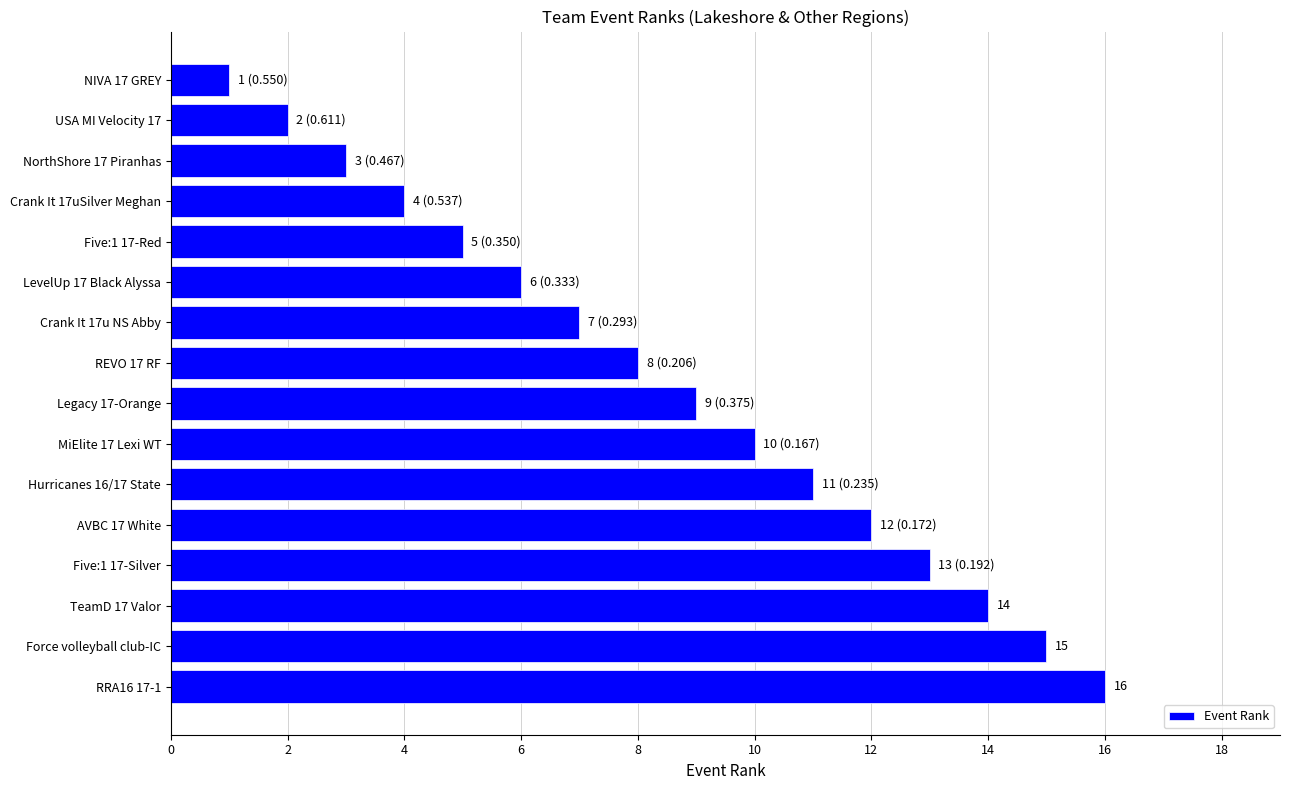

What is the difference between the maximum and minimum values?

15